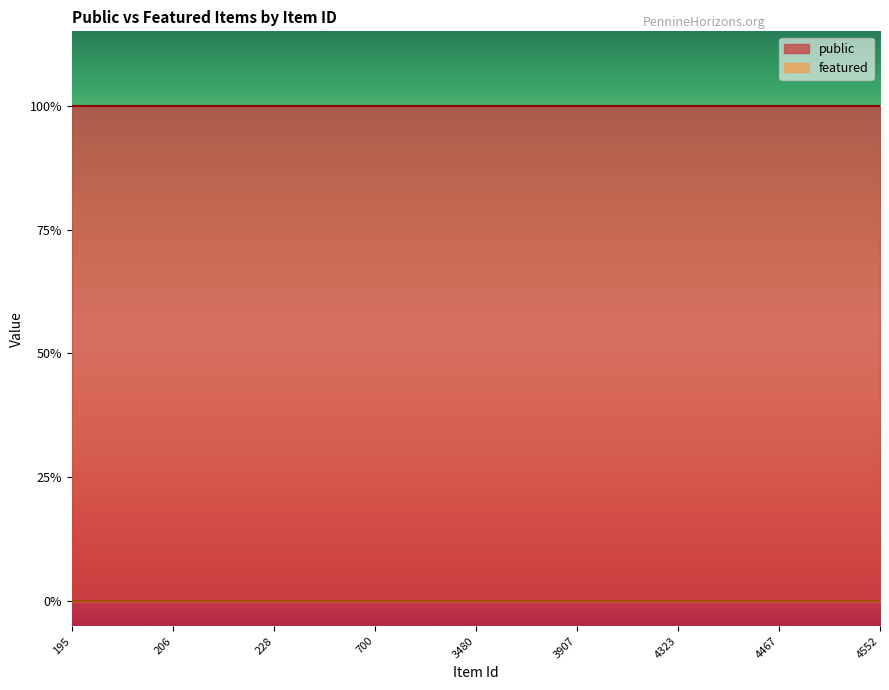

True or false: featured and public cross at least once.

False